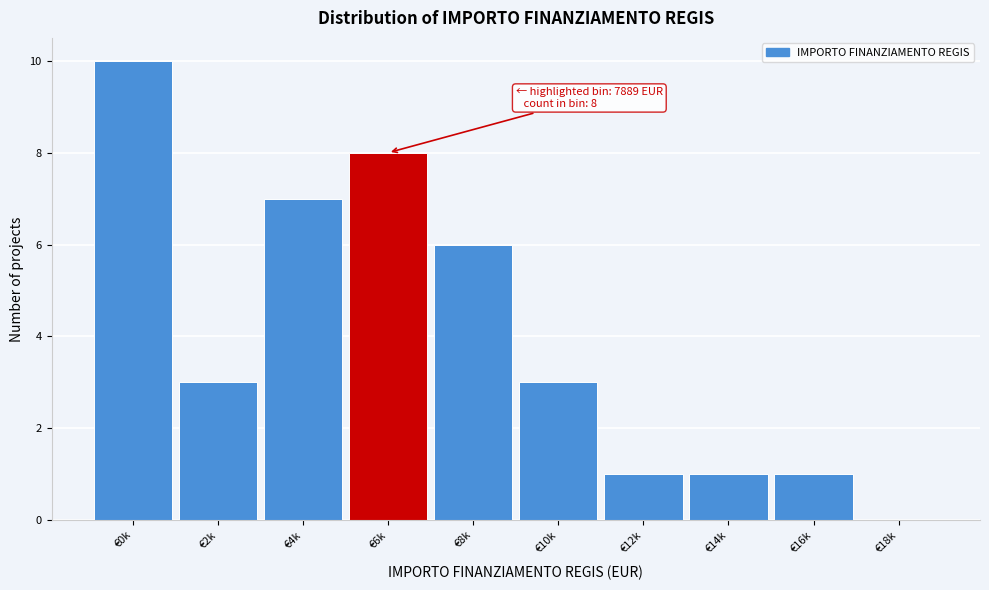

Reading left to right, list all the values displayed in this chart.

€0k=10	€2k=3	€4k=7	€6k=8	€8k=6	€10k=3	€12k=1	€14k=1	€16k=1	€18k=0